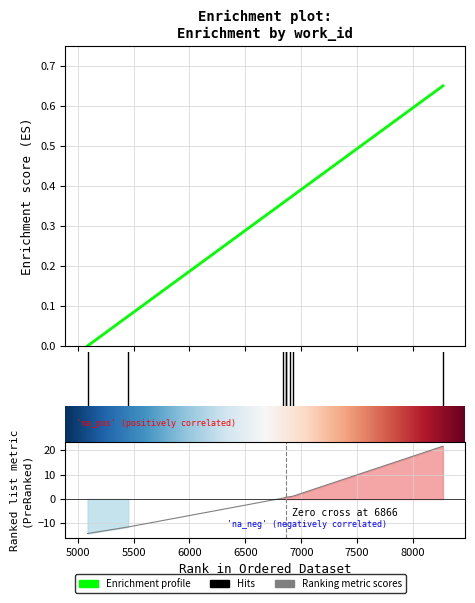

The id series shows 0.5 at 6896. True or false?

False